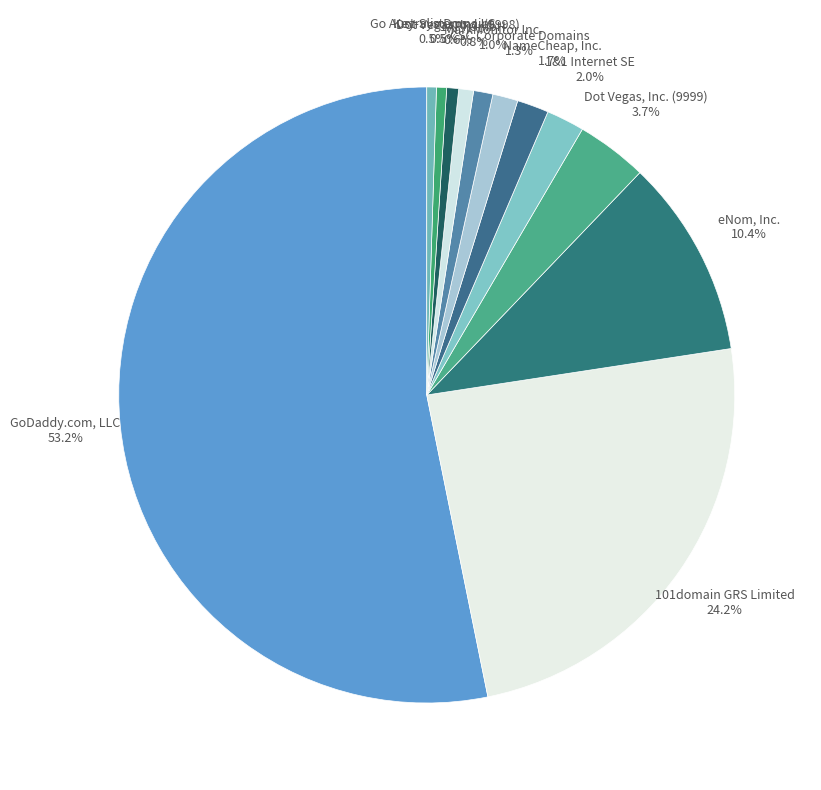

Is the sum of NameCheap, Inc. and Go Australia Domains greater than half?

No